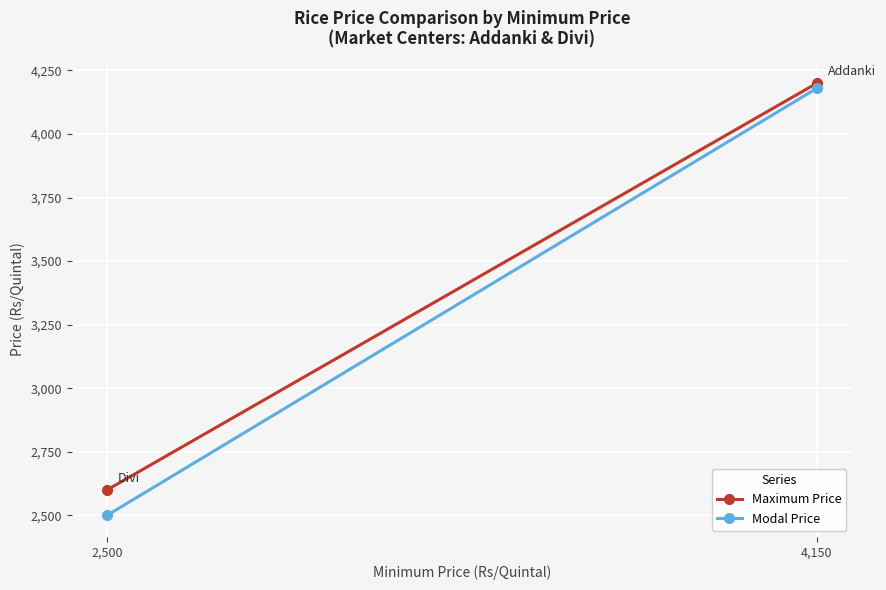

What is the sum of the Maximum Price values at 4,150 and 2,500?

6800